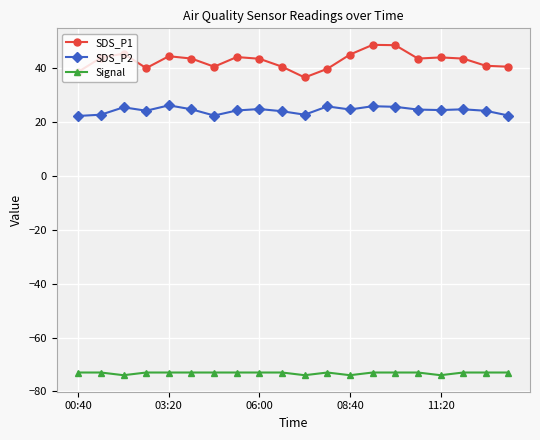

True or false: Signal and SDS_P2 cross at least once.

False